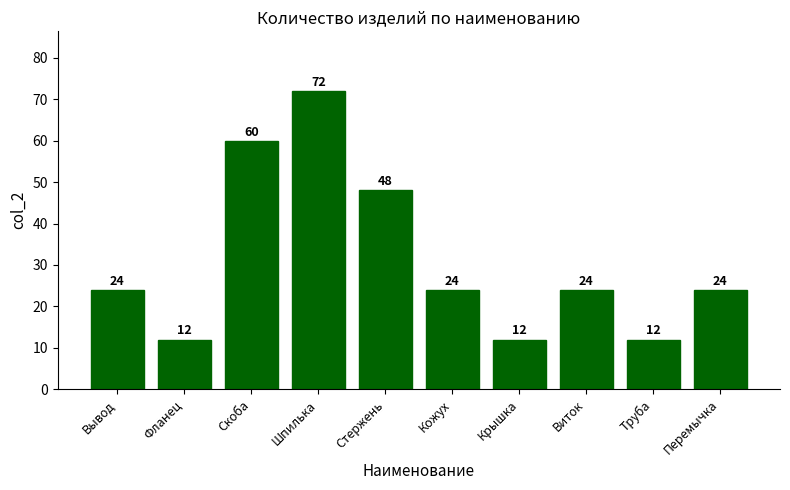

What is the sum of all values?

312